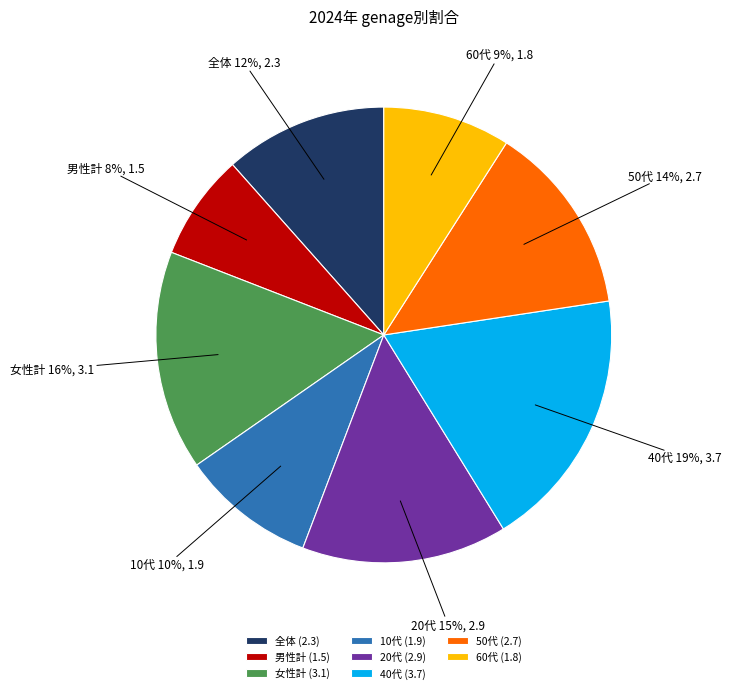

To the nearest percent, what is the difference between the 全体 and 50代 slice percentages?

2%